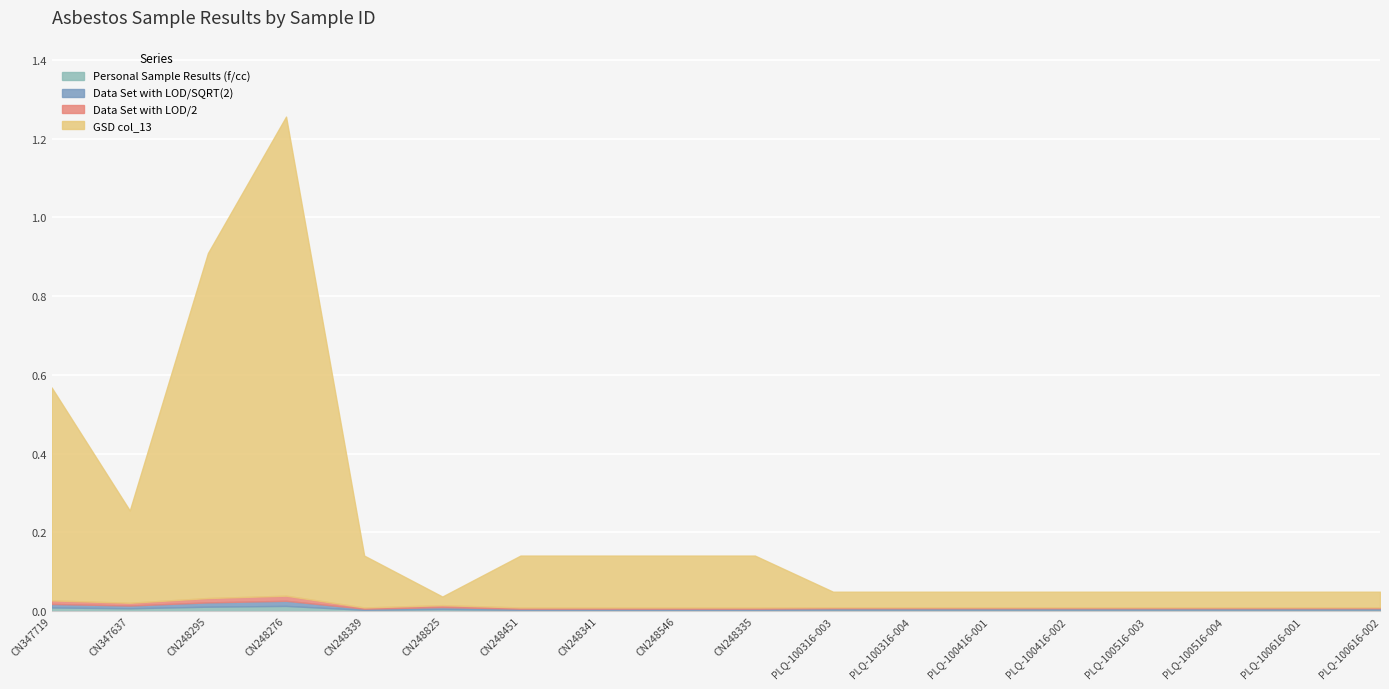

Reading right to left, list all the values displayed in this chart.

Personal Sample Results (f/cc): 0.0	0.0	0.0	0.0	0.0	0.0	0.0	0.0	0.0	0.0	0.0	0.0	0.0	0.0	0.0	0.0	0.0	0.0
Data Set with LOD/SQRT(2): 0.0	0.0	0.0	0.0	0.0	0.0	0.0	0.0	0.0	0.0	0.0	0.0	0.0	0.0	0.0	0.0	0.0	0.0
Data Set with LOD/2: 0.0	0.0	0.0	0.0	0.0	0.0	0.0	0.0	0.0	0.0	0.0	0.0	0.0	0.0	0.0	0.0	0.0	0.0
GSD col_13: 0.0	0.0	0.0	0.0	0.0	0.0	0.0	0.0	0.1	0.1	0.1	0.1	0.0	0.1	1.2	0.9	0.2	0.5